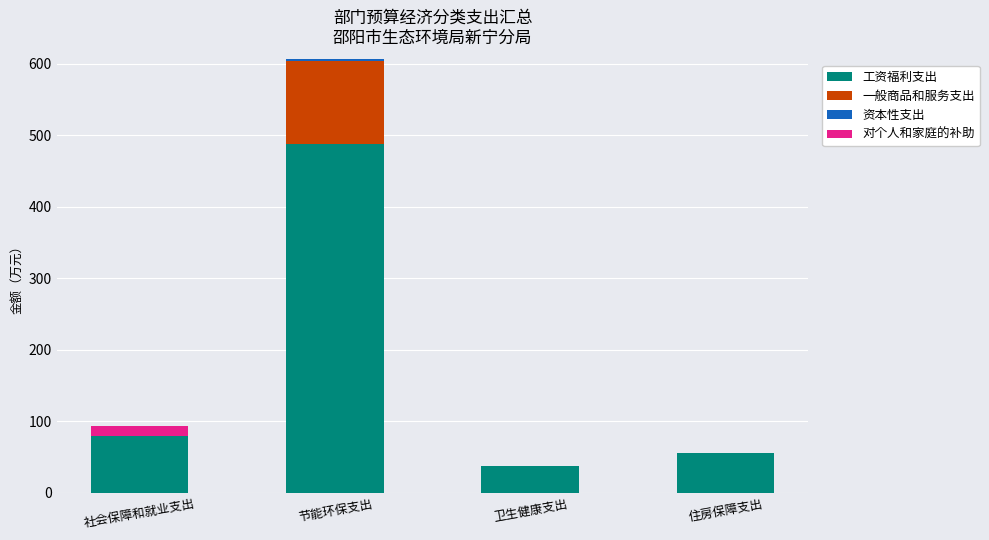

The value of 工资福利支出 at 住房保障支出 is 56.3. True or false?

True